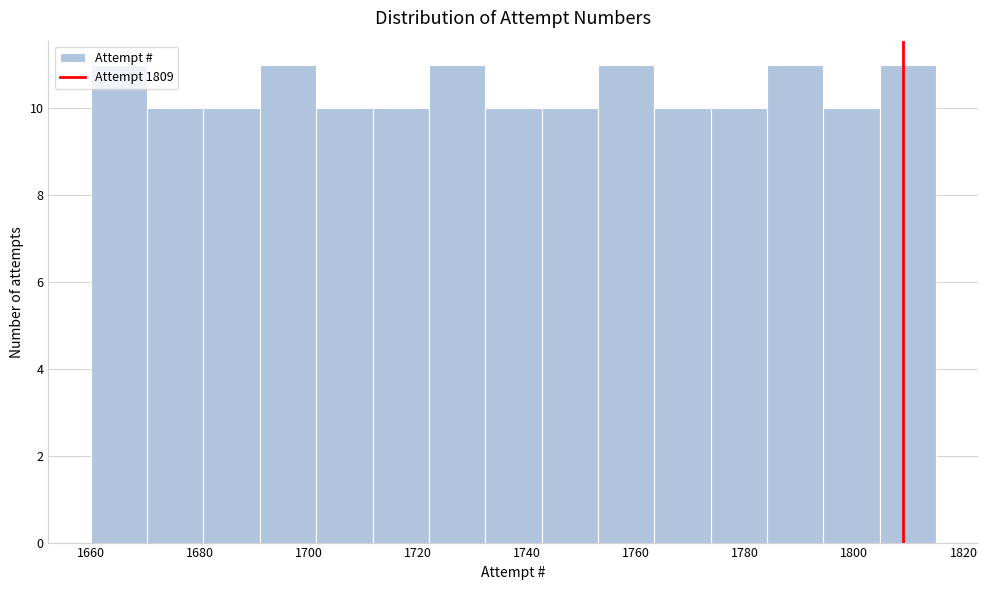

Reading left to right, list every bar in this chart as the range it spans on the x-axis followed by its height. Neither the bar edges nor the heights are printed on the chart, so give them approximately, as read against the axes.

1660 to 1670: 11
1670 to 1680: 10
1680 to 1692: 10
1692 to 1702: 11
1702 to 1712: 10
1712 to 1722: 10
1722 to 1732: 11
1732 to 1742: 10
1742 to 1754: 10
1754 to 1764: 11
1764 to 1774: 10
1774 to 1784: 10
1784 to 1794: 11
1794 to 1804: 10
1804 to 1816: 11